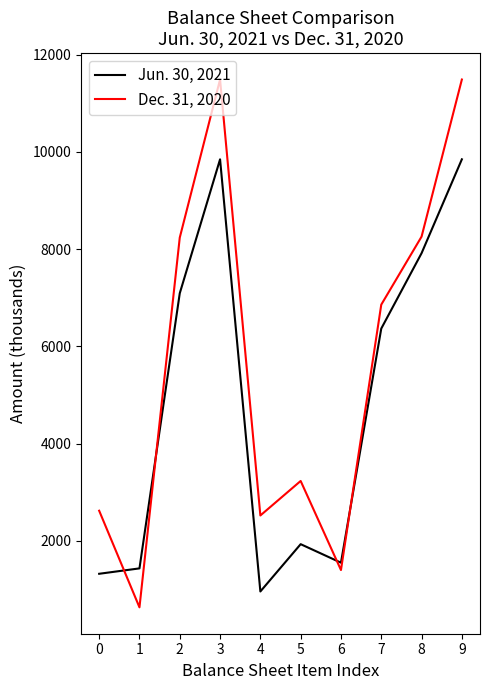

At 9, list the series in order from smallest to largest.

Jun. 30, 2021, Dec. 31, 2020